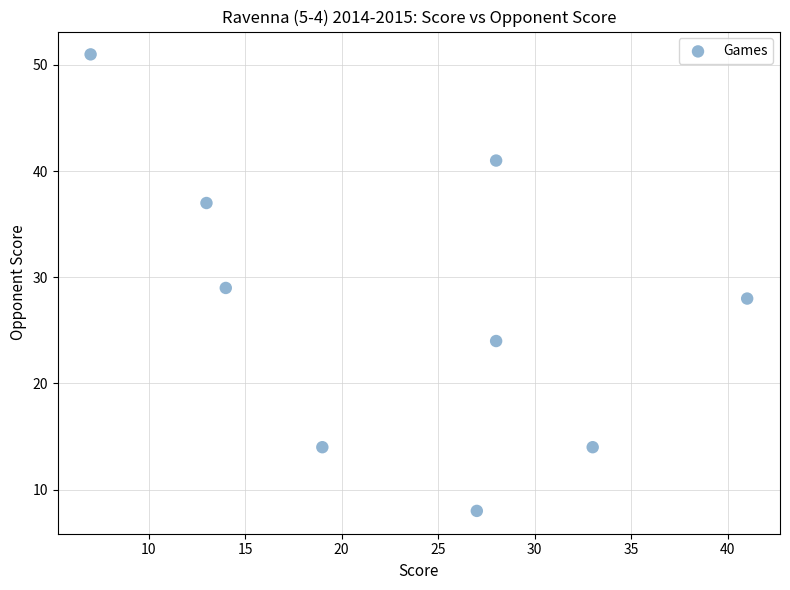

What is the average Y value?

27